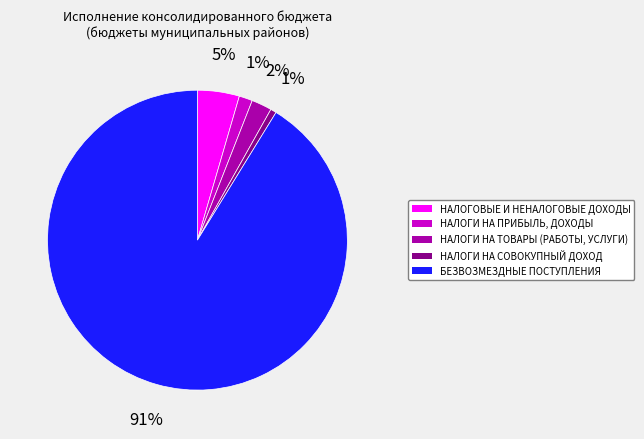

To the nearest percent, what is the difference between the БЕЗВОЗМЕЗДНЫЕ ПОСТУПЛЕНИЯ and НАЛОГИ НА ПРИБЫЛЬ, ДОХОДЫ slice percentages?

90%